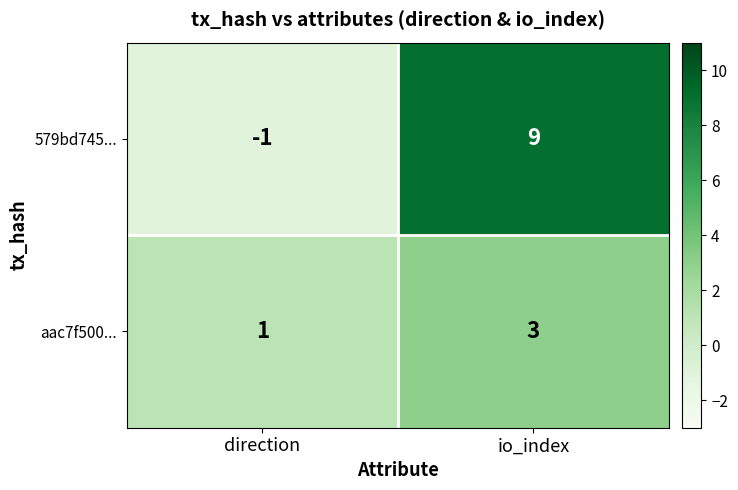

Which label corresponds to the largest value in the chart?

io_index